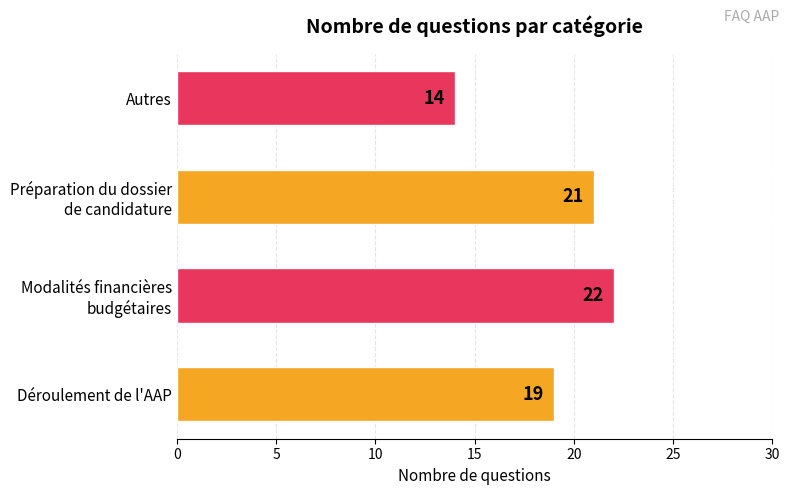

What is the smallest value displayed?

14